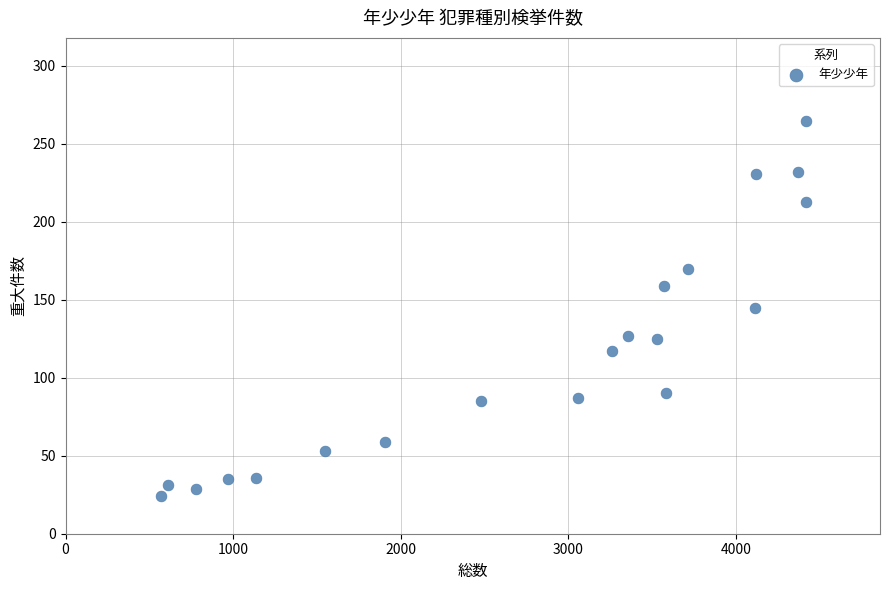

What is the range of Y values (max minus min)?

241